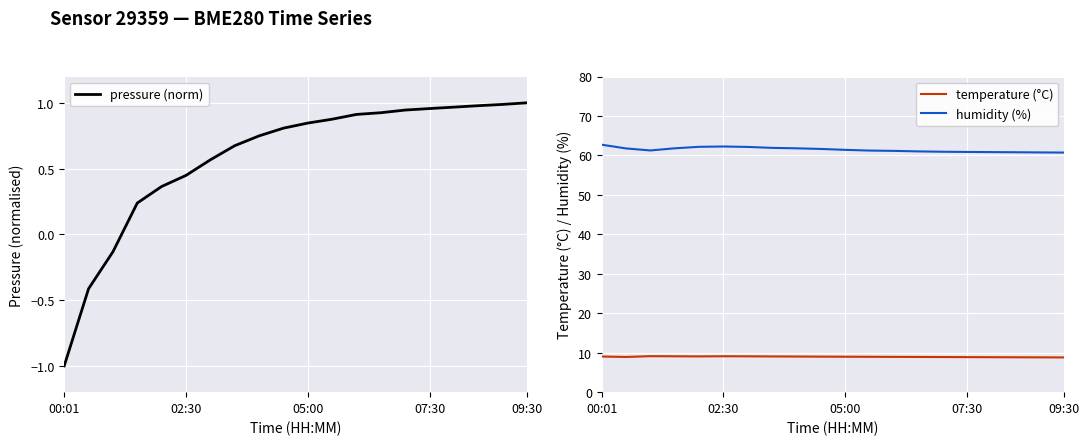

The temperature (°C) series shows 4.9 at 11. True or false?

False